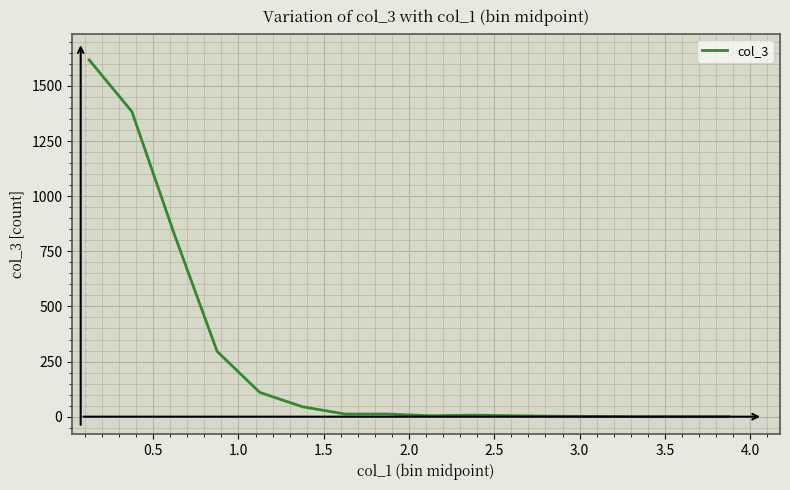

What is the maximum value shown in the chart?

1618